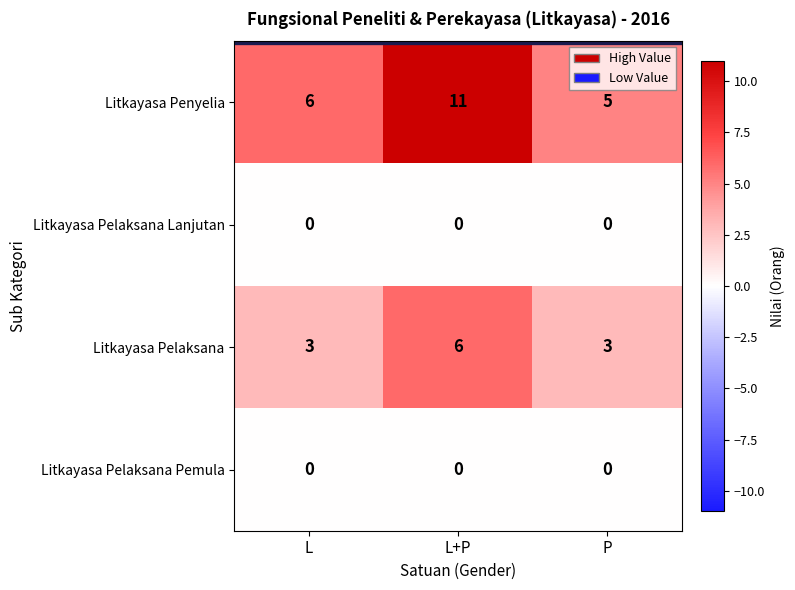

Reading left to right, what are all the values shown in this chart?

Litkayasa Penyelia: 6	11	5
Litkayasa Pelaksana Lanjutan: 0	0	0
Litkayasa Pelaksana: 3	6	3
Litkayasa Pelaksana Pemula: 0	0	0